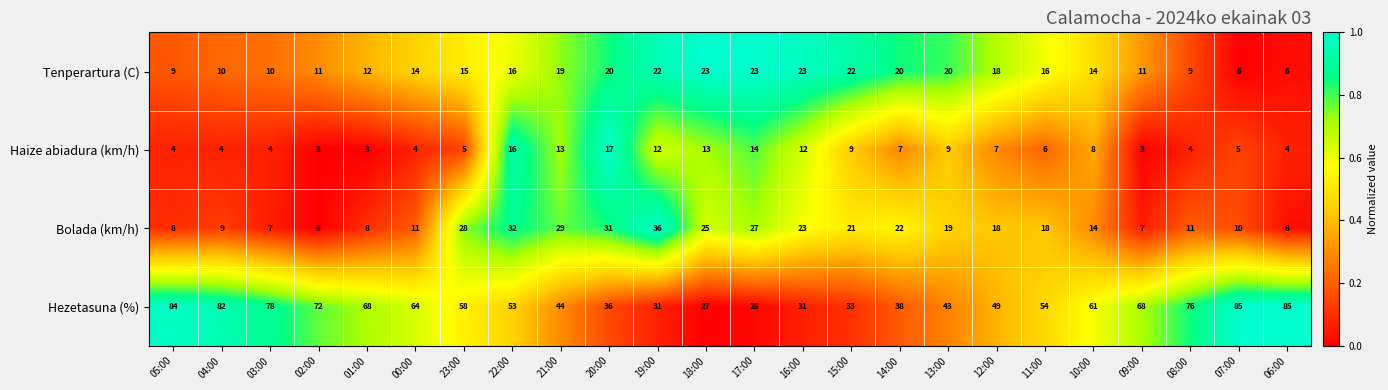

List the series in order of their peak value, highest first.

Hezetasuna (%), Bolada (km/h), Tenperartura (C), Haize abiadura (km/h)